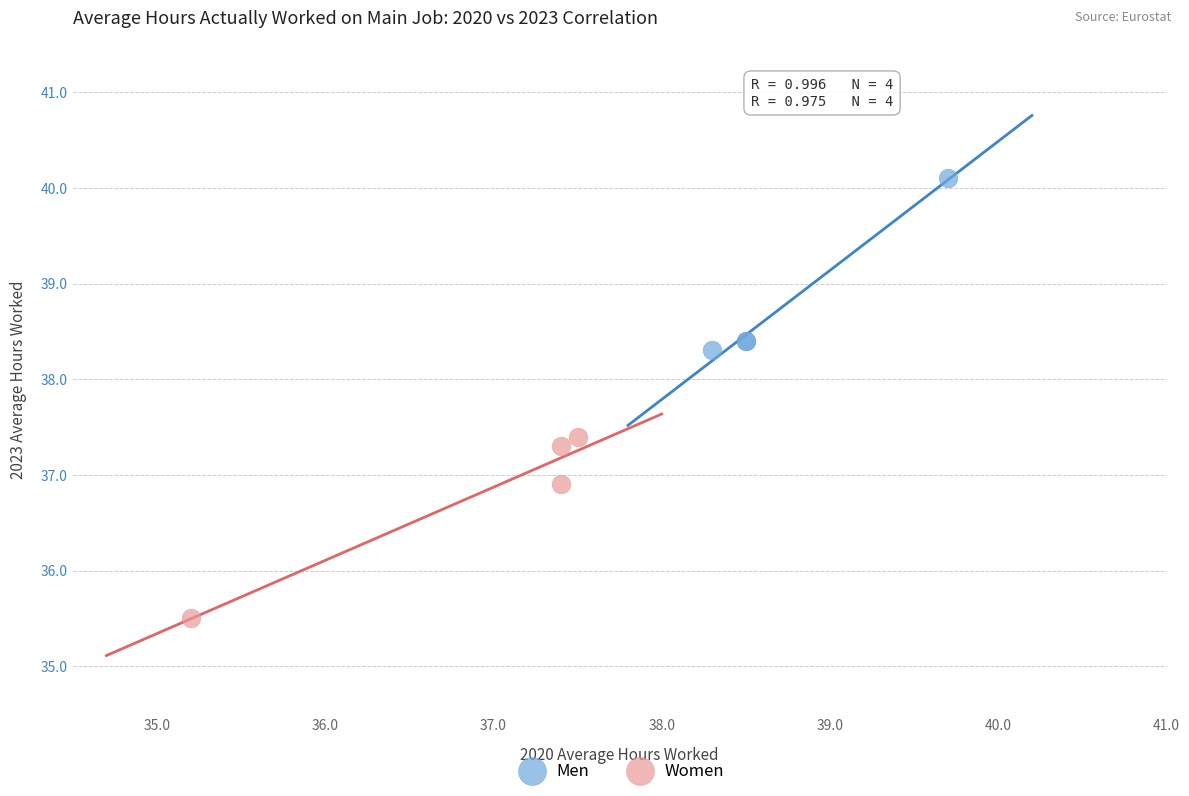

Which series contains the highest Y value?

Men